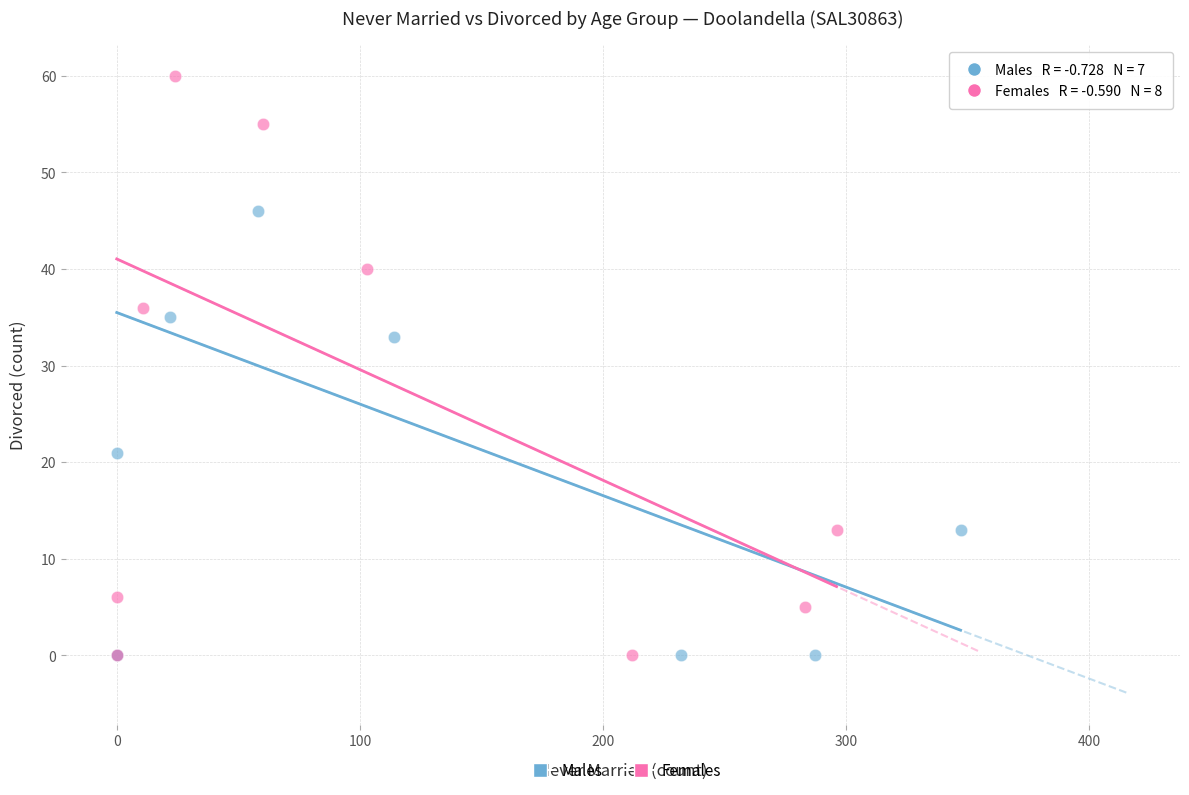

What are all the series names shown in the legend?

Males, Females